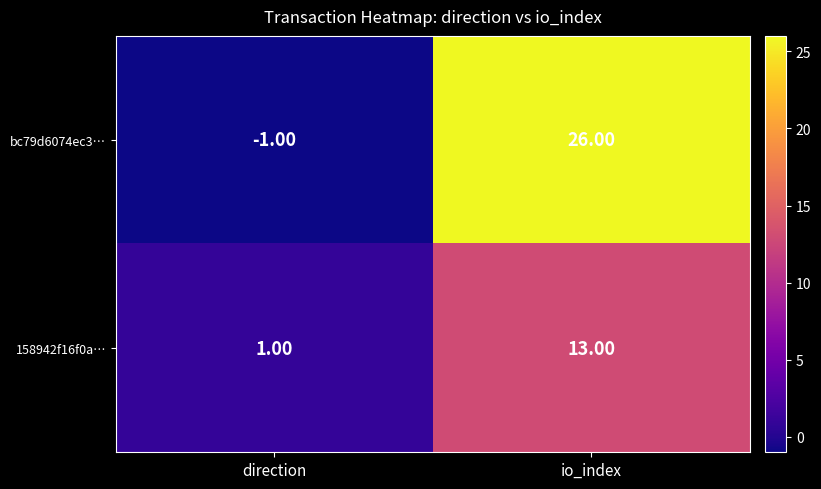

List the series in order of their peak value, highest first.

bc79d6074ec3…, 158942f16f0a…